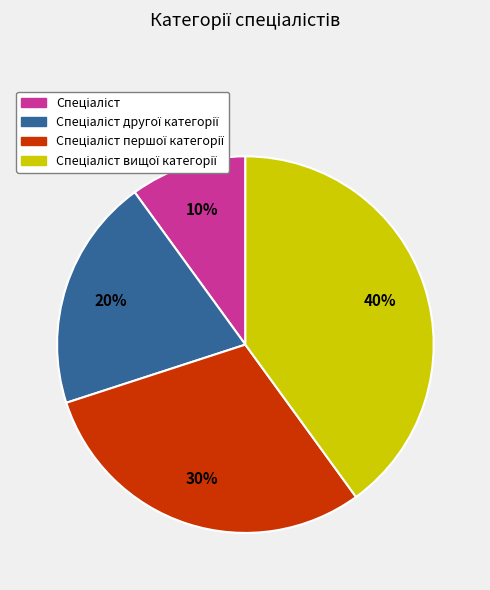

Does any single category account for the majority?

No